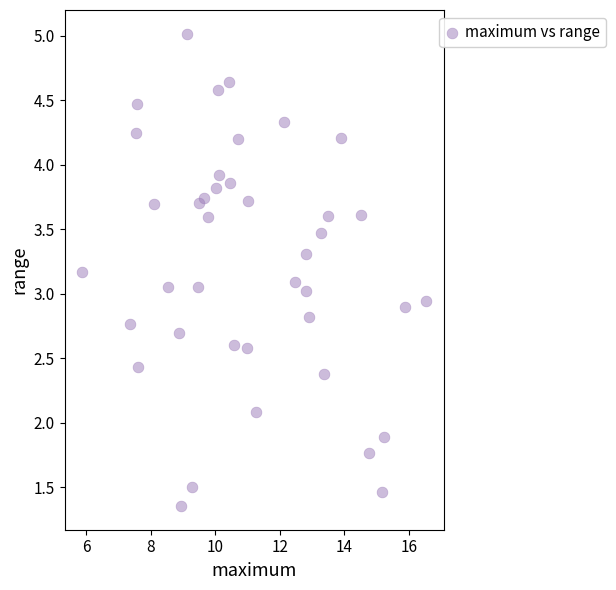

What is the range of X values (max minus min)?

10.7